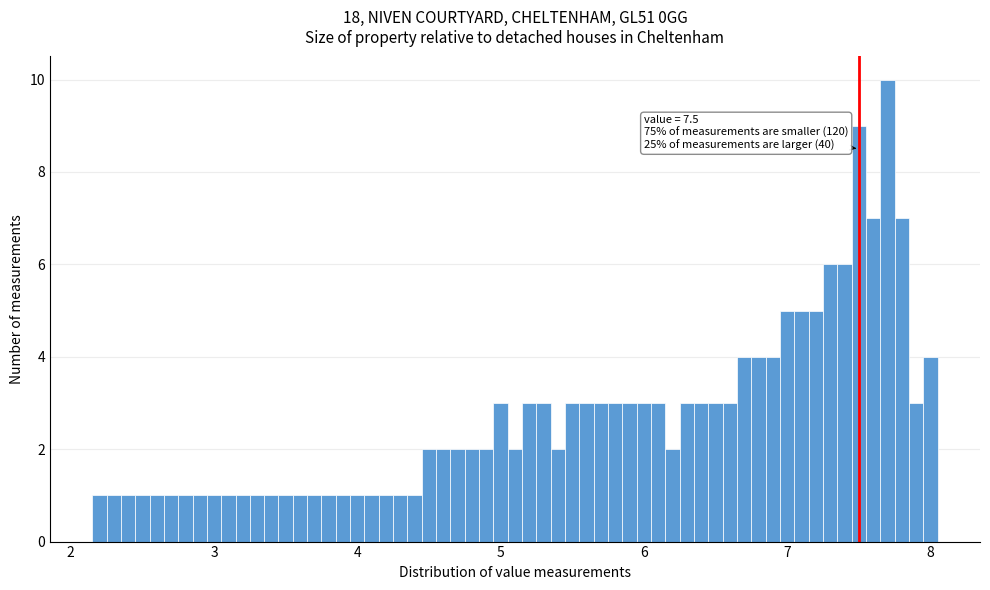

Around what value on the x-axis is the tallest bar? Give the approximate position of its centre, as read against the axis.

7.7